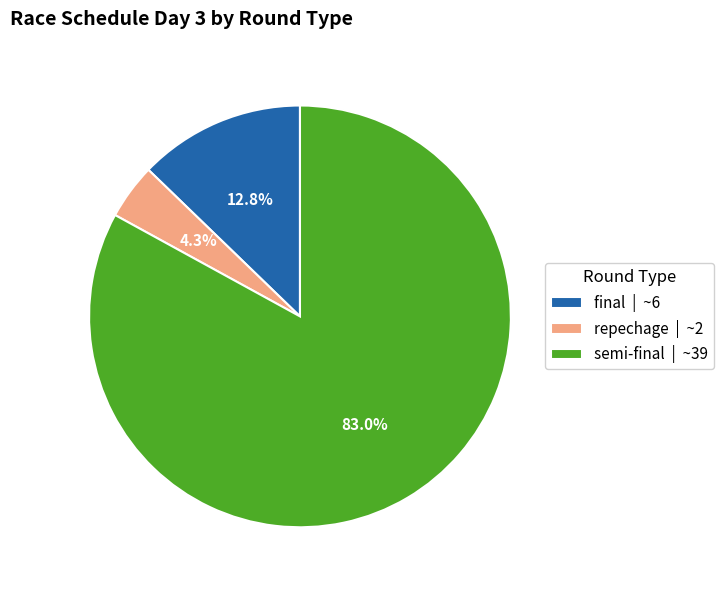

Rank the categories by value from lowest to highest.

repechage | ~2, final | ~6, semi-final | ~39